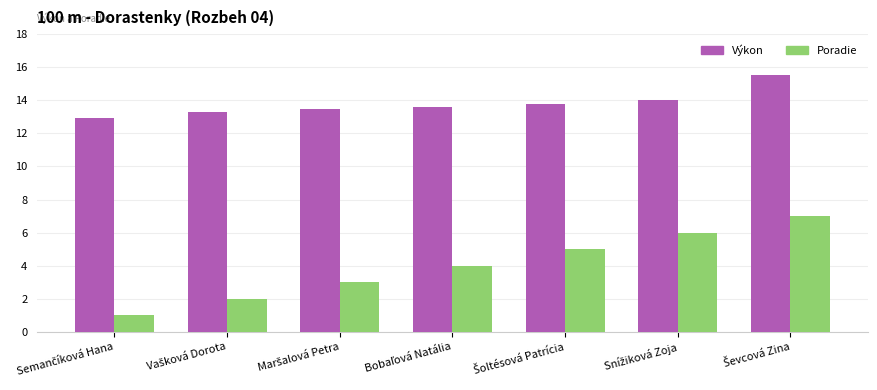

Rank the series by their maximum value, from lowest to highest.

Poradie, Výkon